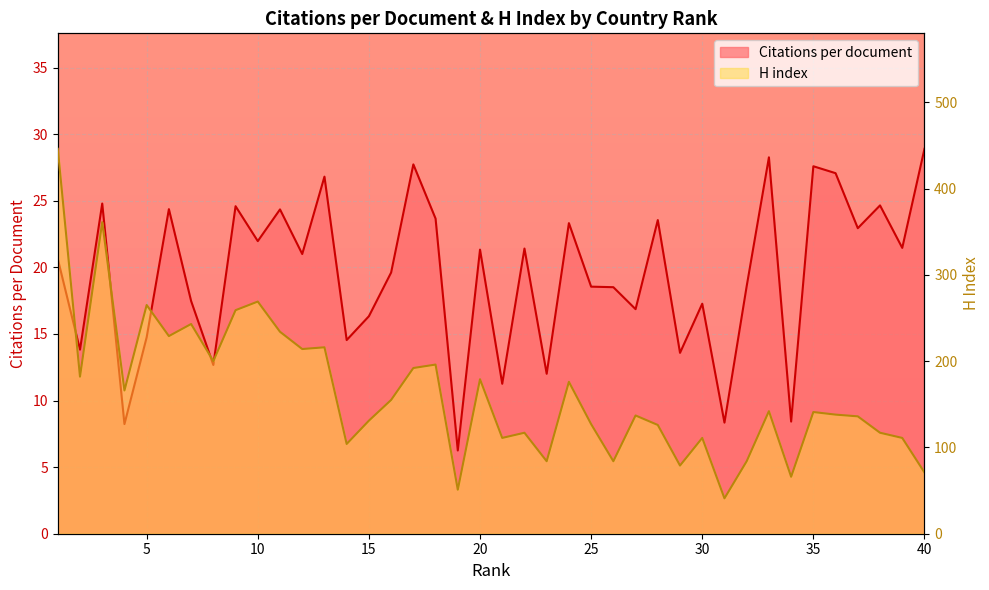

How many lines are shown in the chart?

2